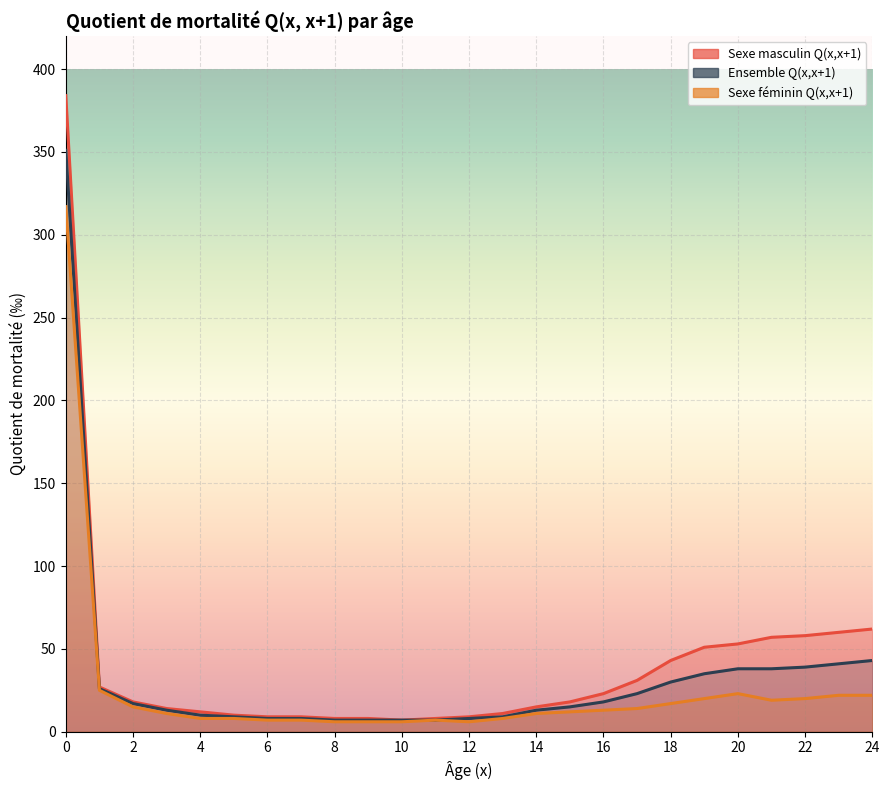

Reading right to left, what are all the values shown in this chart?

Sexe masculin Q(x,x+1): 62	60	58	57	53	51	43	31	23	18	15	11	9	8	7	8	8	9	9	10	12	14	18	27	384
Ensemble Q(x,x+1): 43	41	39	38	38	35	30	23	18	15	13	9	8	7	7	7	7	8	8	9	10	13	17	26	351
Sexe féminin Q(x,x+1): 22	22	20	19	23	20	17	14	13	12	11	8	6	7	6	6	6	7	7	8	8	11	15	25	317